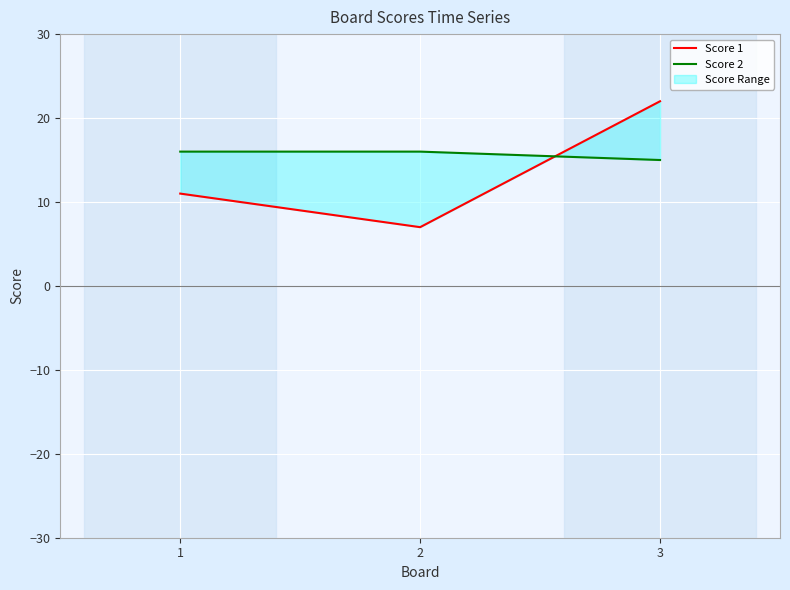

Is it true that Score 2 equals 25 at 3?

False